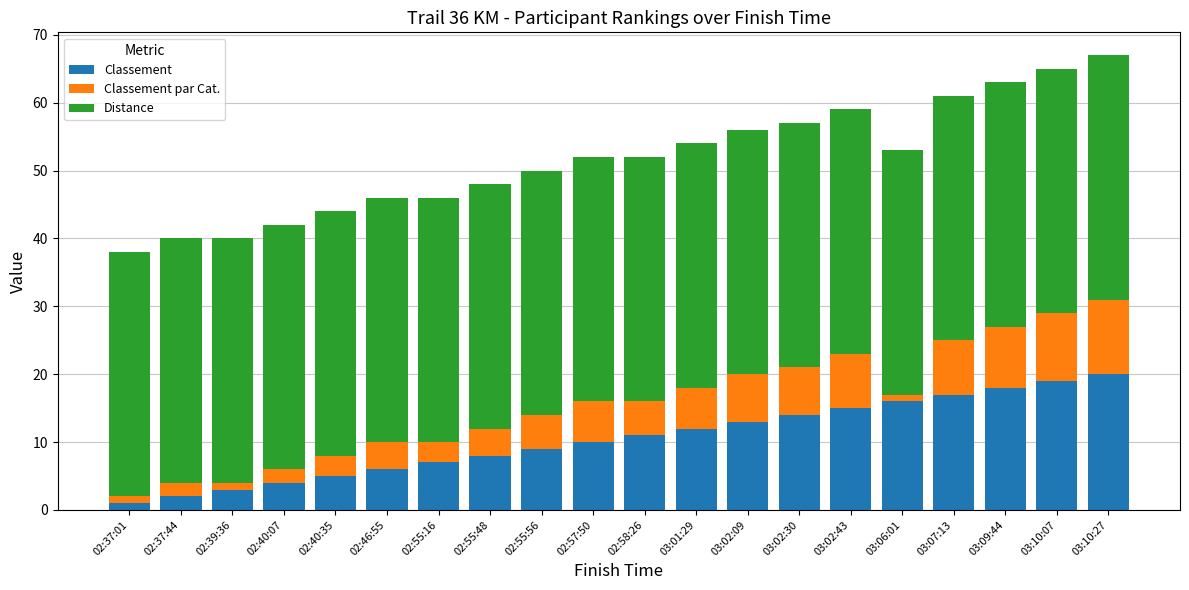

Does the chart contain stacked bars?

Yes